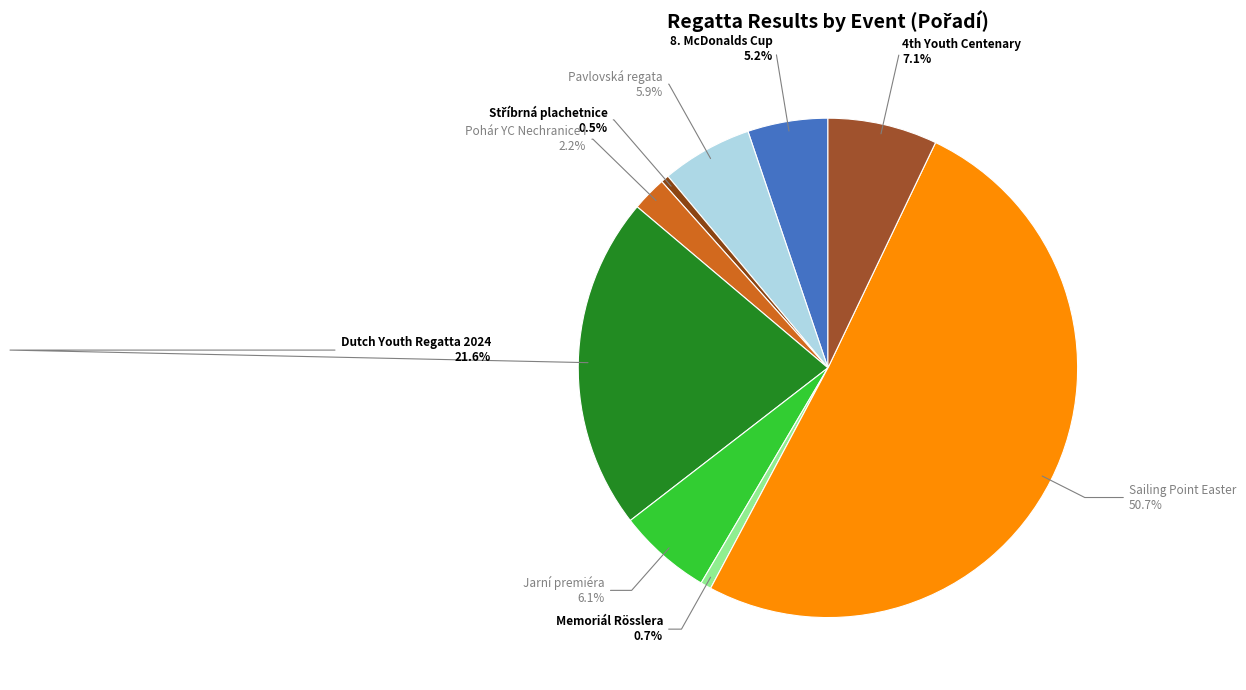

Which slice is the largest?

Sailing Point Easter